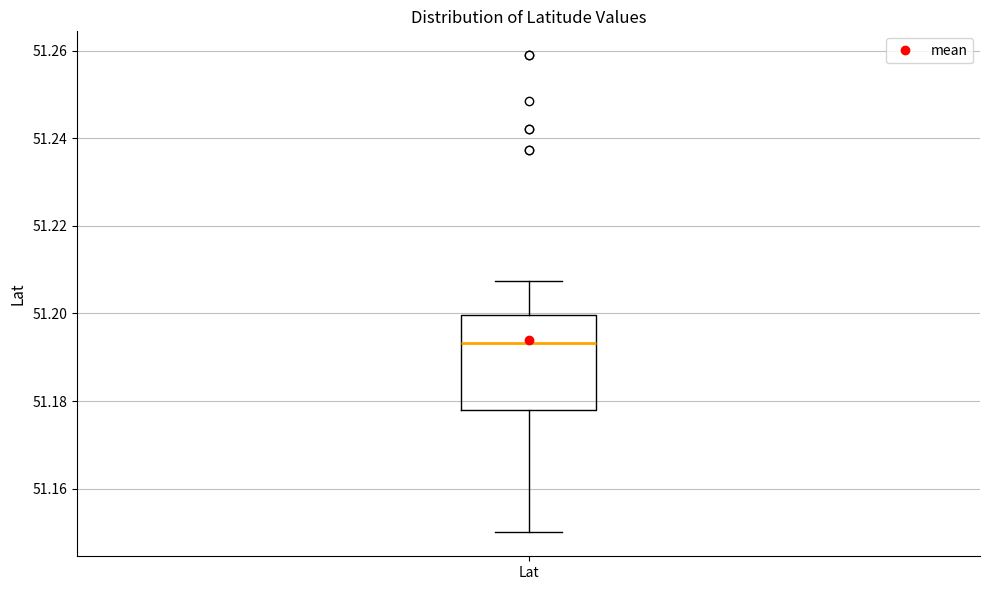

Read this box plot against the y-axis: the position of the median line, the range covered by the box, and the ends of both whiskers. The values are not printed on the chart, so give them approximately, as read against the axis.

median 51.194, box 51.178 to 51.200, whiskers 51.150 to 51.208